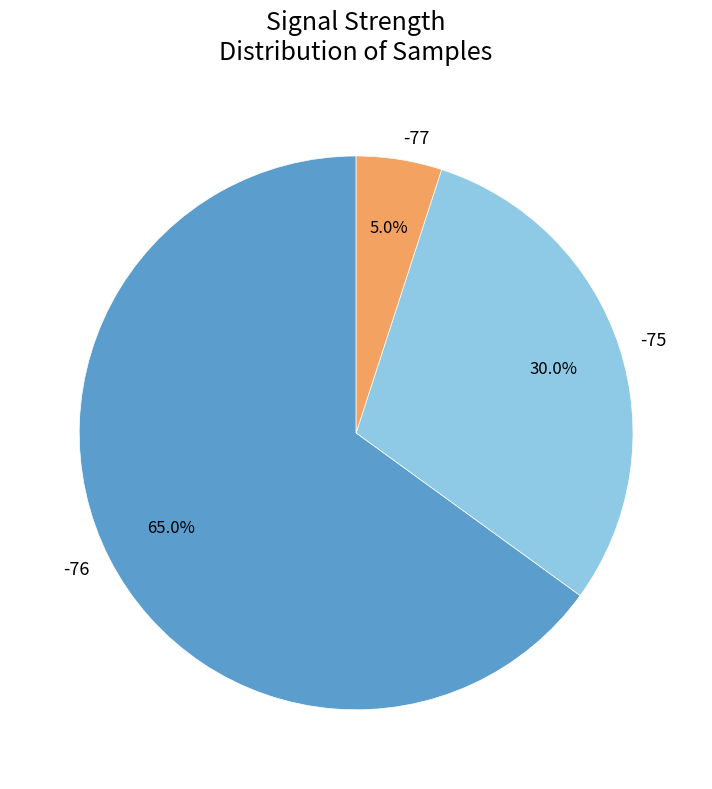

How many slices are in this pie chart?

3